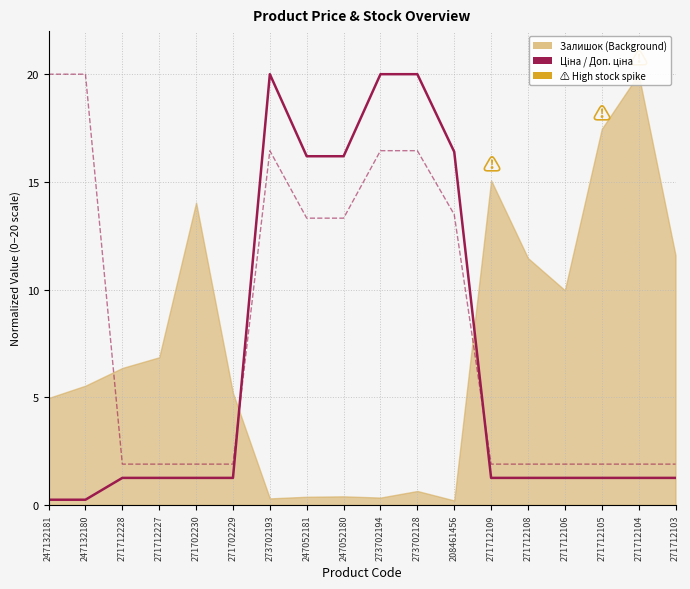

What is the label of the 11th point from the right?

247052181